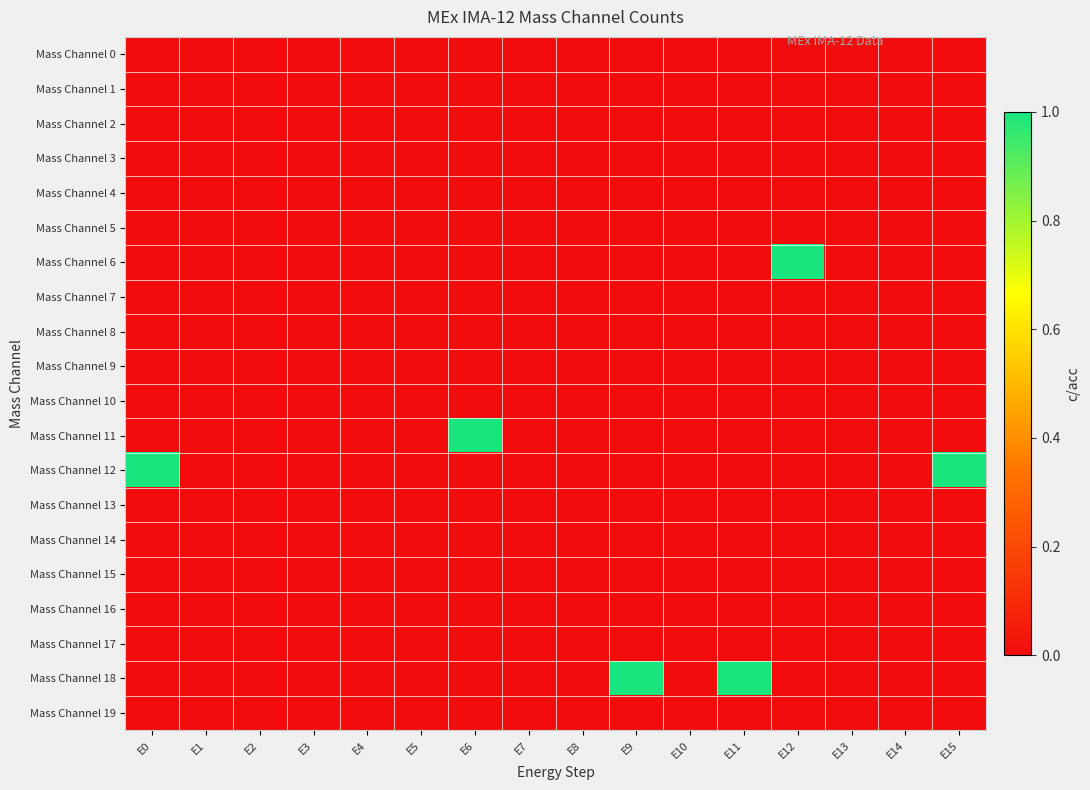

At how many categories does at least one series exceed 0?

6